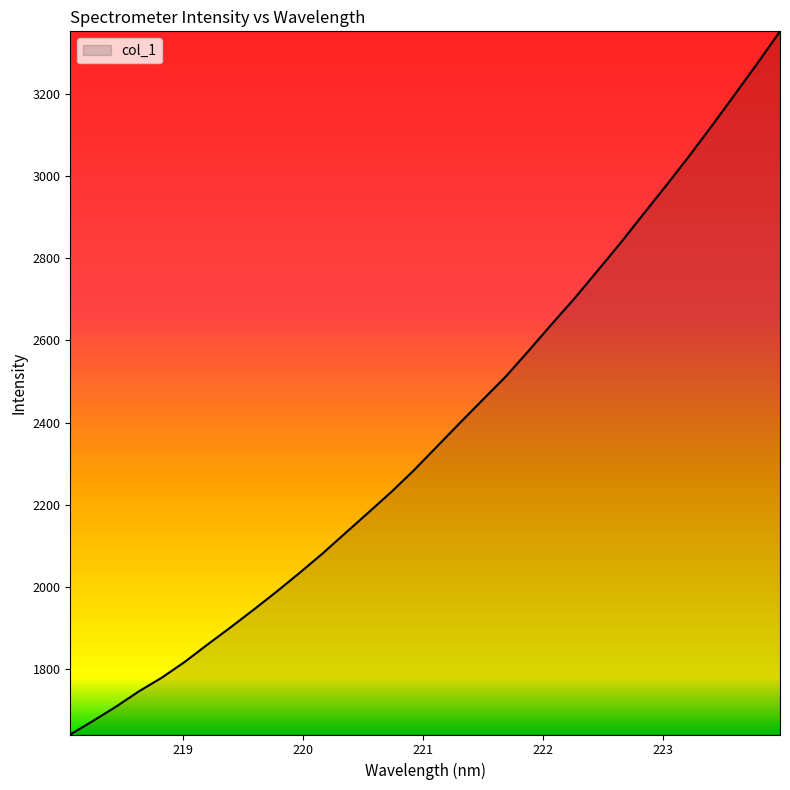

What is the difference between the maximum and minimum values?

1710.1